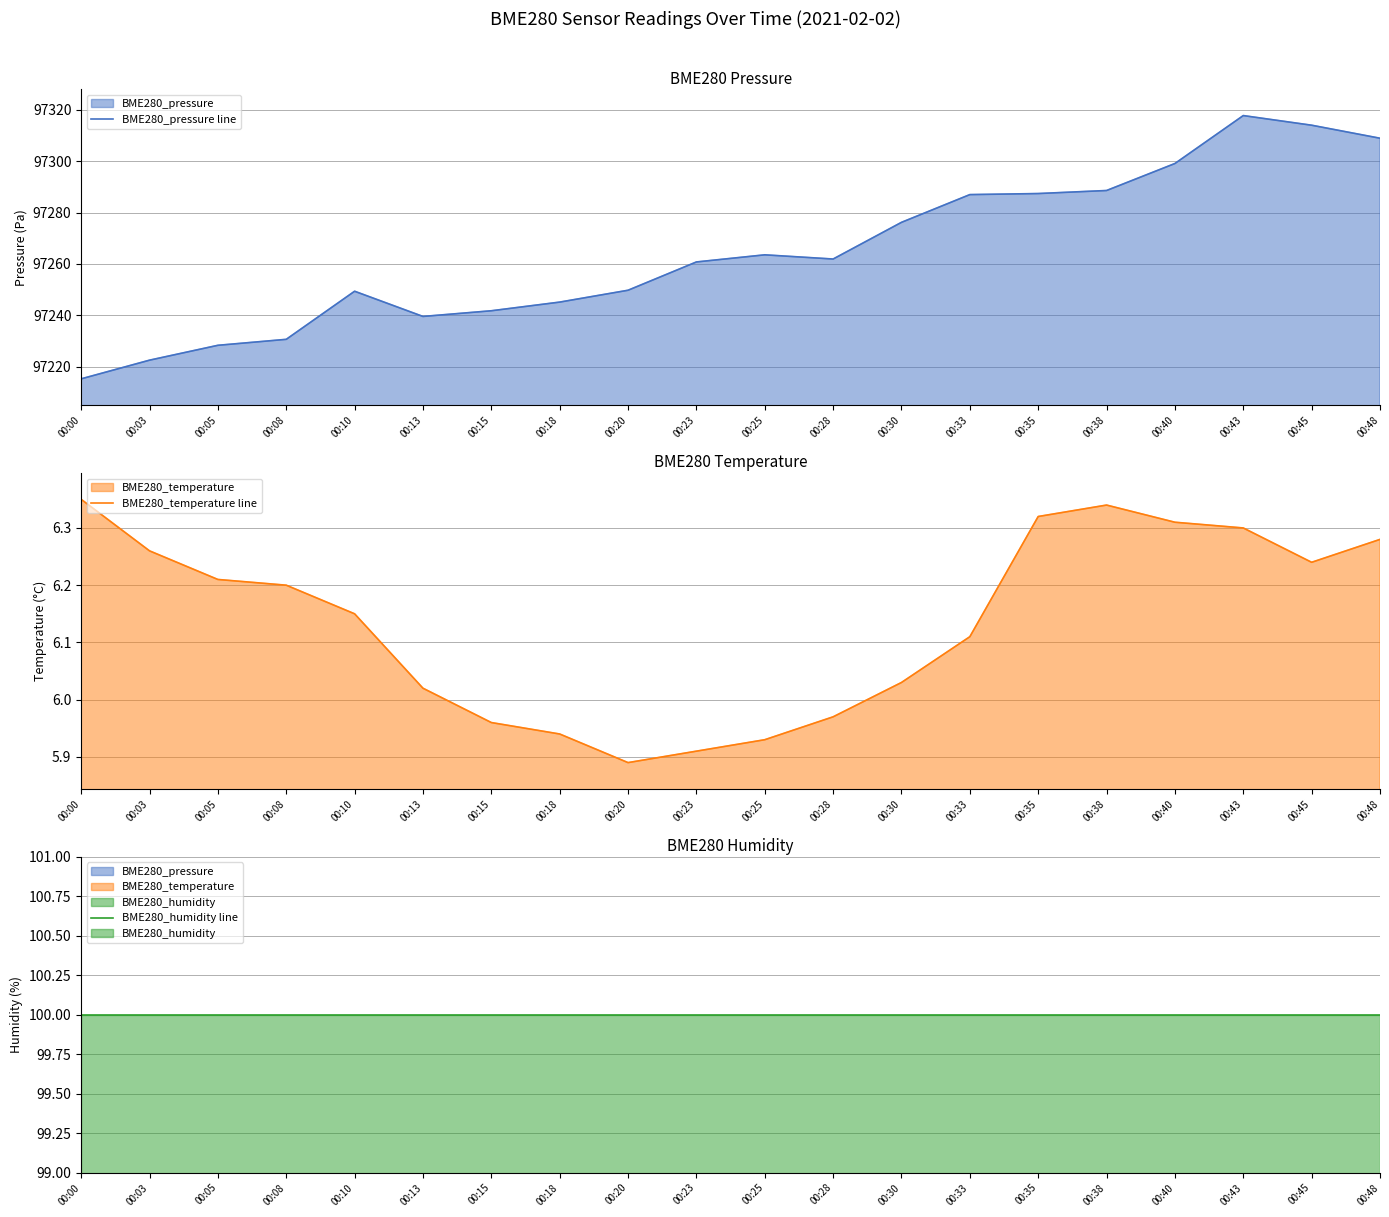

The value of BME280_pressure line at 00:40 is 97299.1. True or false?

True